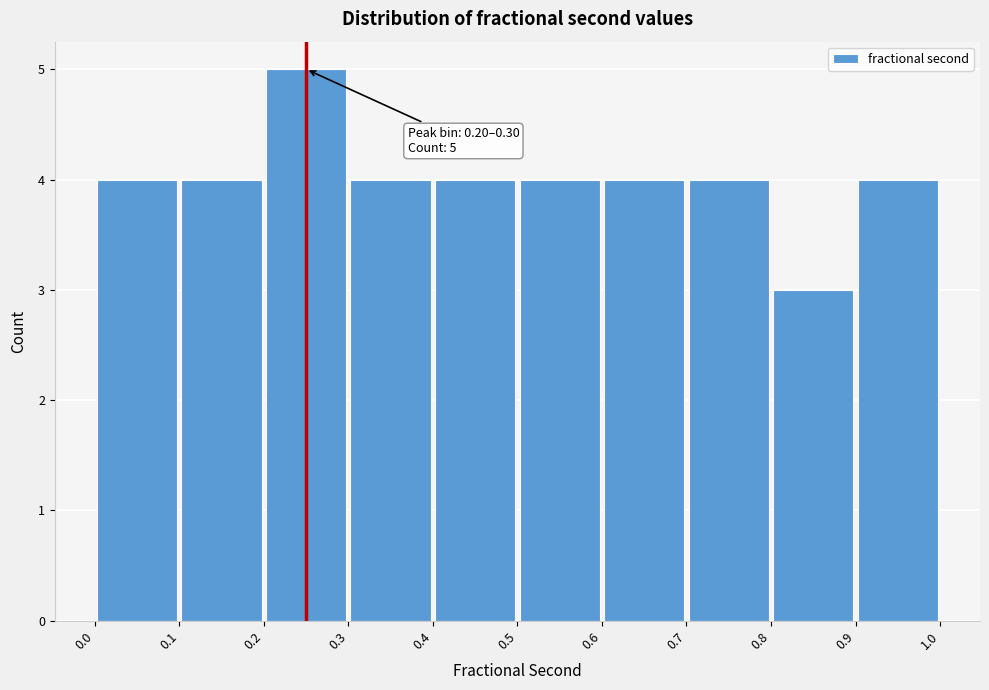

Which range on the x-axis has the tallest bar?

0.2 to 0.3